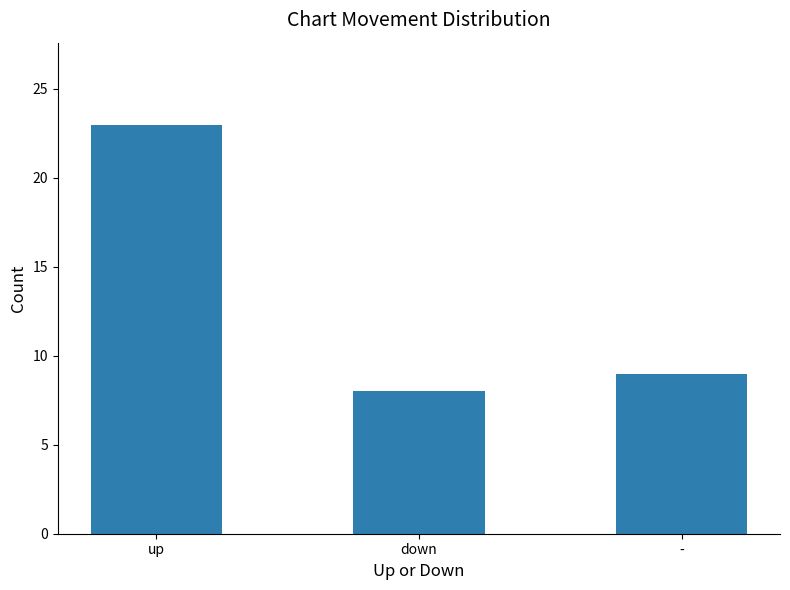

Is it true that the value at - is 9?

True